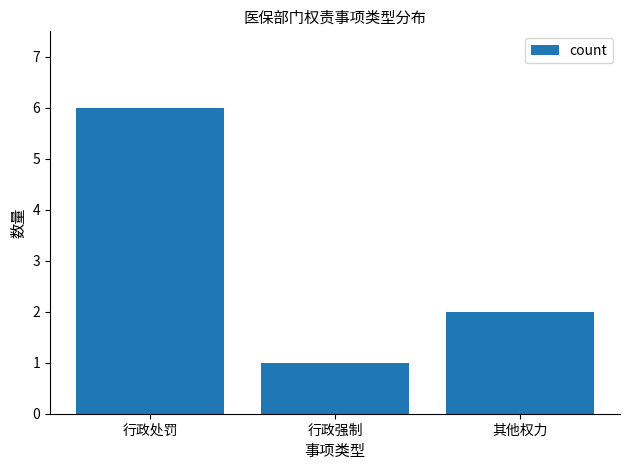

What is the greatest value displayed?

6